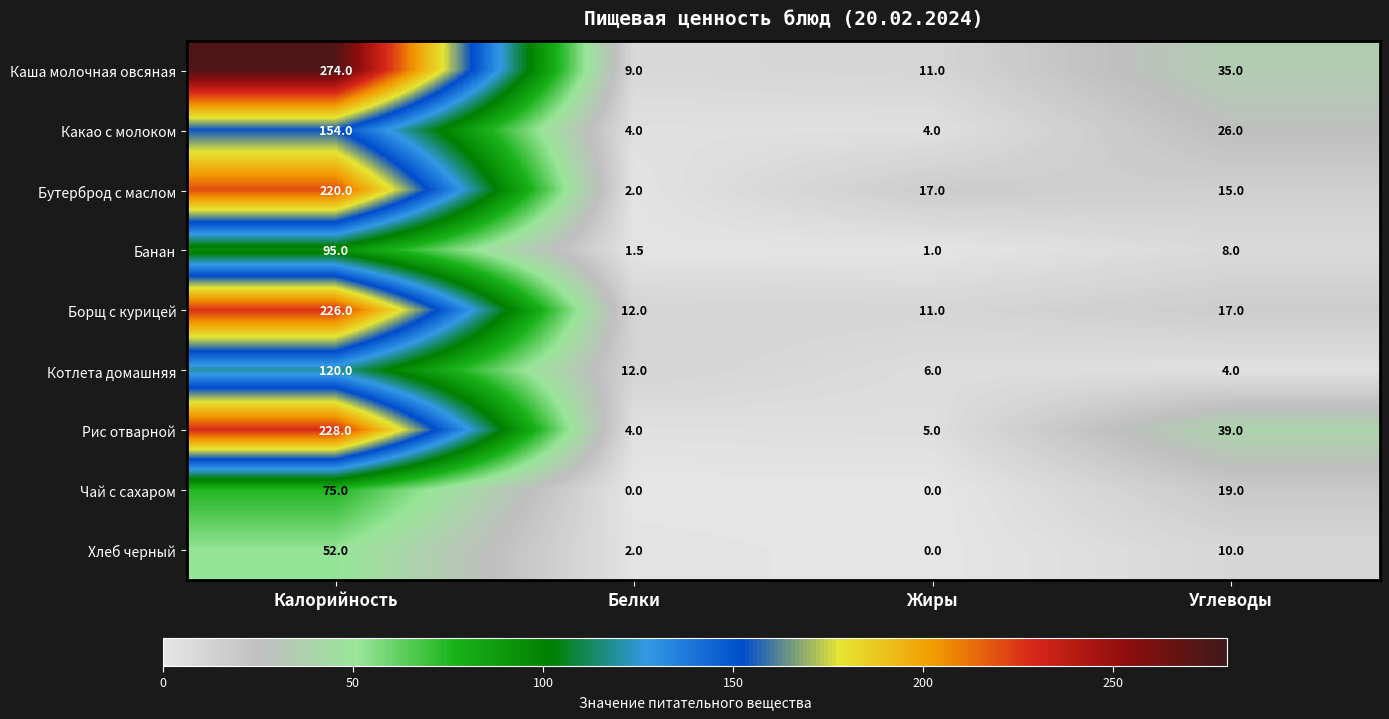

List the series in order of their peak value, lowest first.

Хлеб черный, Чай с сахаром, Банан, Котлета домашняя, Какао с молоком, Бутерброд с маслом, Борщ с курицей, Рис отварной, Каша молочная овсяная